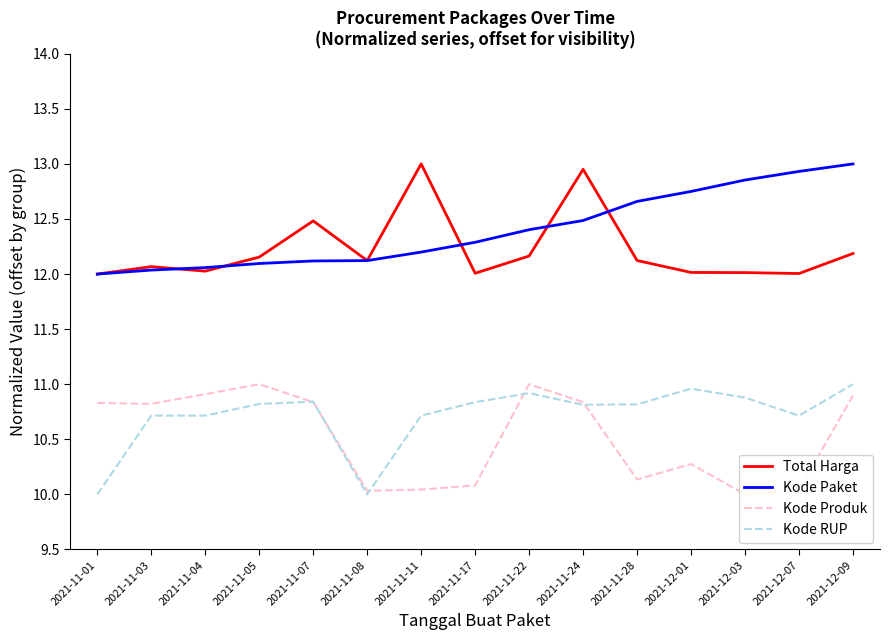

Reading right to left, extract all data points from this chart.

Total Harga: 2021-12-09=12.2	2021-12-07=12.0	2021-12-03=12.0	2021-12-01=12.0	2021-11-28=12.1	2021-11-24=13.0	2021-11-22=12.2	2021-11-17=12.0	2021-11-11=13.0	2021-11-08=12.1	2021-11-07=12.5	2021-11-05=12.2	2021-11-04=12.0	2021-11-03=12.1	2021-11-01=12.0
Kode Paket: 2021-12-09=13.0	2021-12-07=12.9	2021-12-03=12.9	2021-12-01=12.8	2021-11-28=12.7	2021-11-24=12.5	2021-11-22=12.4	2021-11-17=12.3	2021-11-11=12.2	2021-11-08=12.1	2021-11-07=12.1	2021-11-05=12.1	2021-11-04=12.1	2021-11-03=12.0	2021-11-01=12.0
Kode Produk: 2021-12-09=10.9	2021-12-07=10.0	2021-12-03=10.0	2021-12-01=10.3	2021-11-28=10.1	2021-11-24=10.8	2021-11-22=11.0	2021-11-17=10.1	2021-11-11=10.0	2021-11-08=10.0	2021-11-07=10.8	2021-11-05=11.0	2021-11-04=10.9	2021-11-03=10.8	2021-11-01=10.8
Kode RUP: 2021-12-09=11.0	2021-12-07=10.7	2021-12-03=10.9	2021-12-01=11.0	2021-11-28=10.8	2021-11-24=10.8	2021-11-22=10.9	2021-11-17=10.8	2021-11-11=10.7	2021-11-08=10.0	2021-11-07=10.8	2021-11-05=10.8	2021-11-04=10.7	2021-11-03=10.7	2021-11-01=10.0